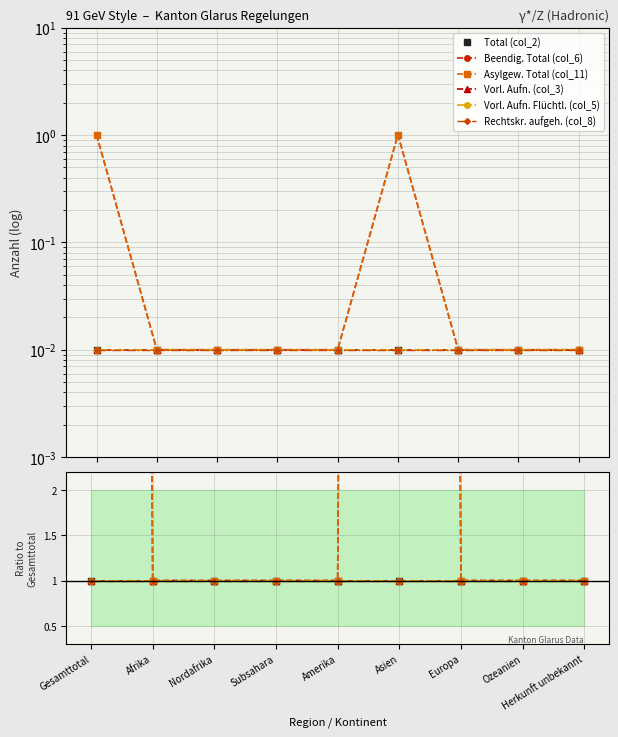

At which label does Asylgew. Total (col_11) reach its minimum?

Afrika